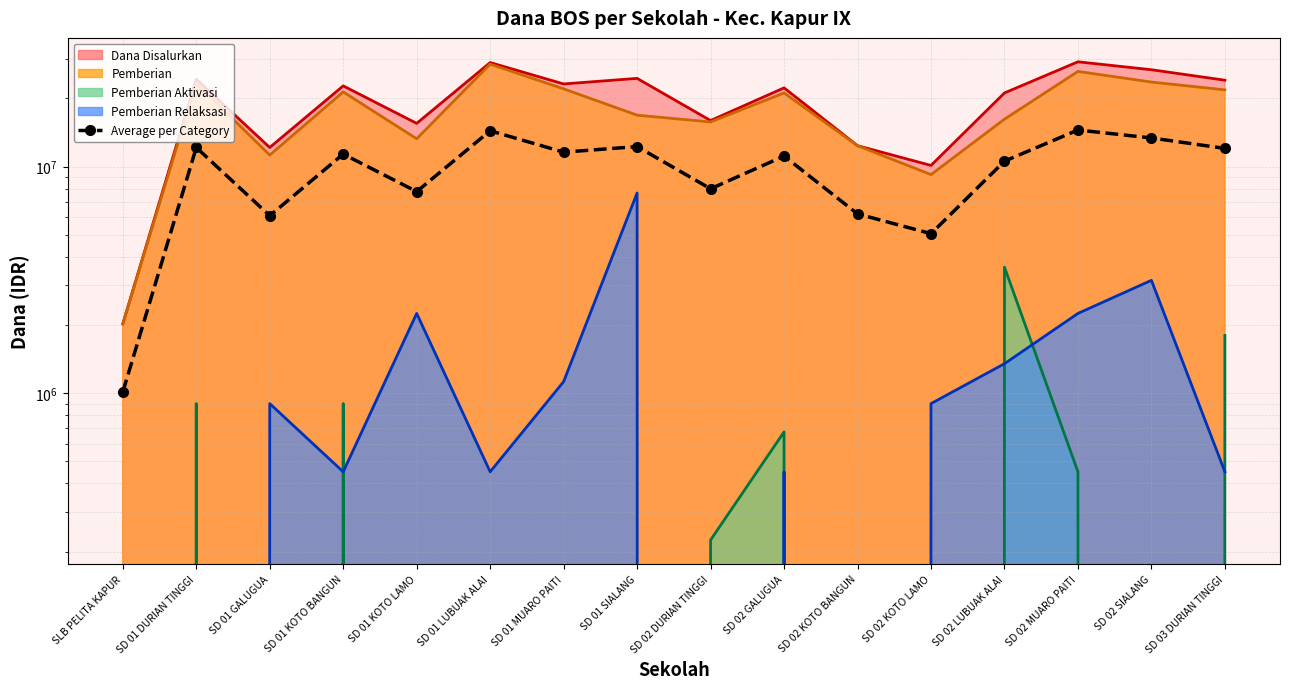

What is the difference between the maximum and minimum values?

13500000